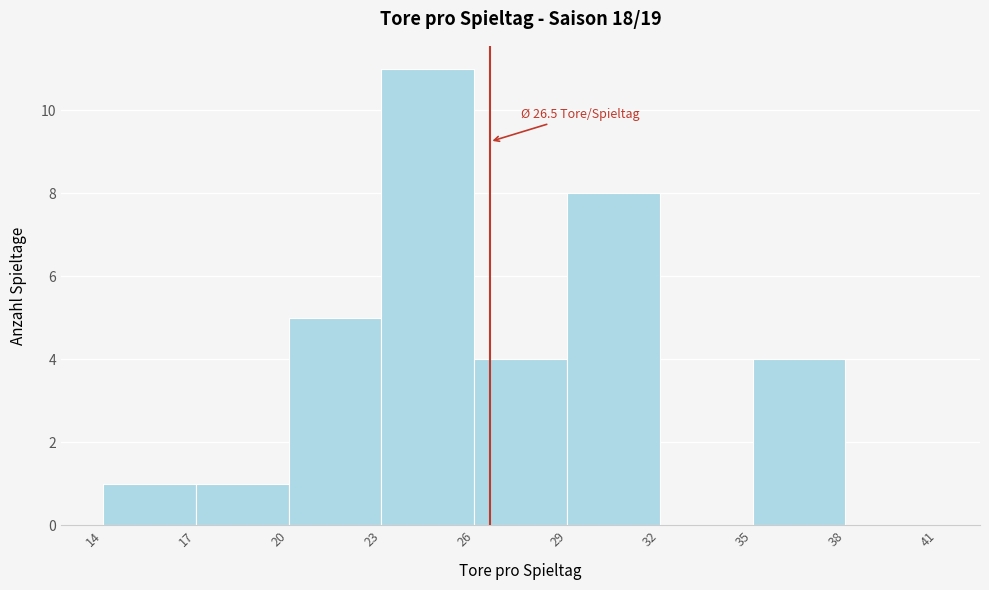

Which range on the x-axis has the tallest bar?

23 to 26